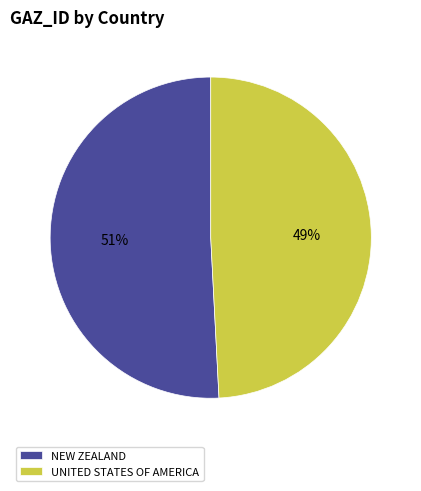

Combined, do NEW ZEALAND and UNITED STATES OF AMERICA account for over 50%?

Yes